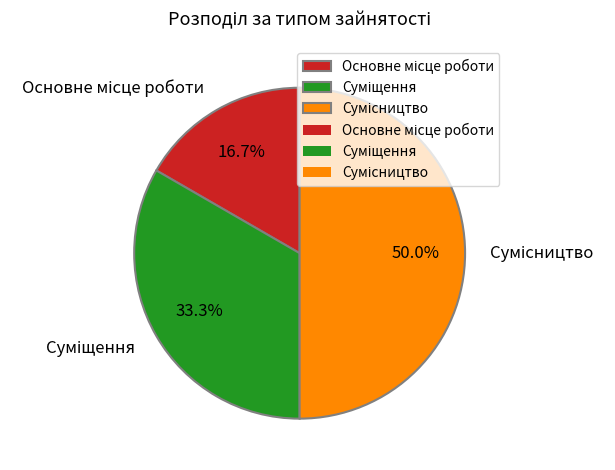

What percentage do Сумісництво and Основне місце роботи together represent?

66.7%